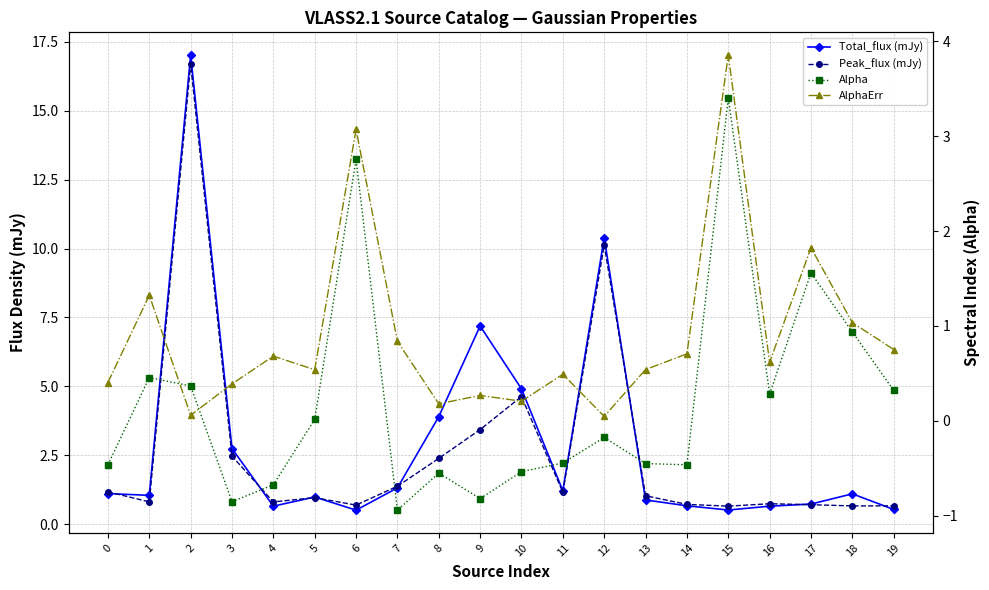

Where do Alpha and AlphaErr first cross each other?

1 and 2